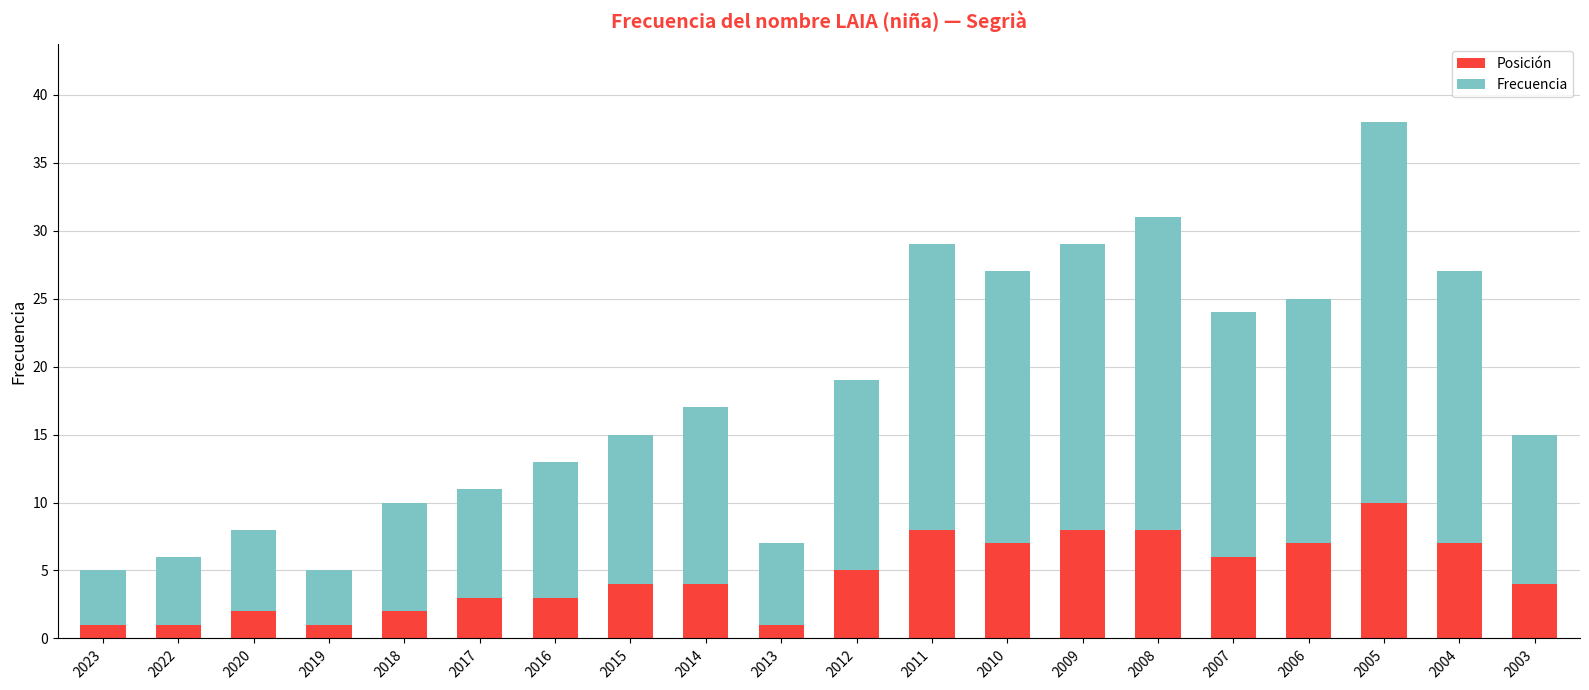

What value does the Posición series have at 2005?

10